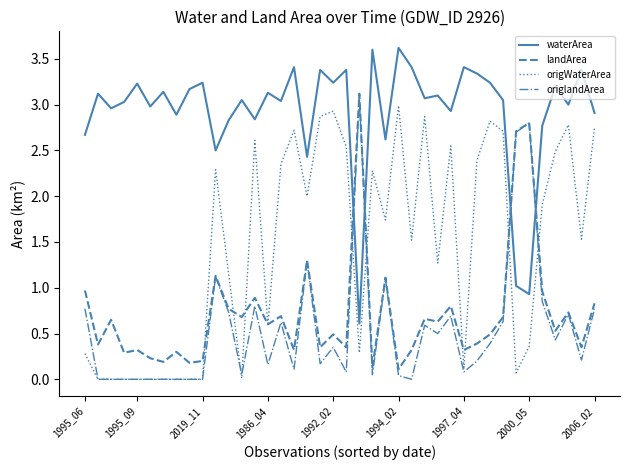

At how many categories does at least one series exceed 0?

40